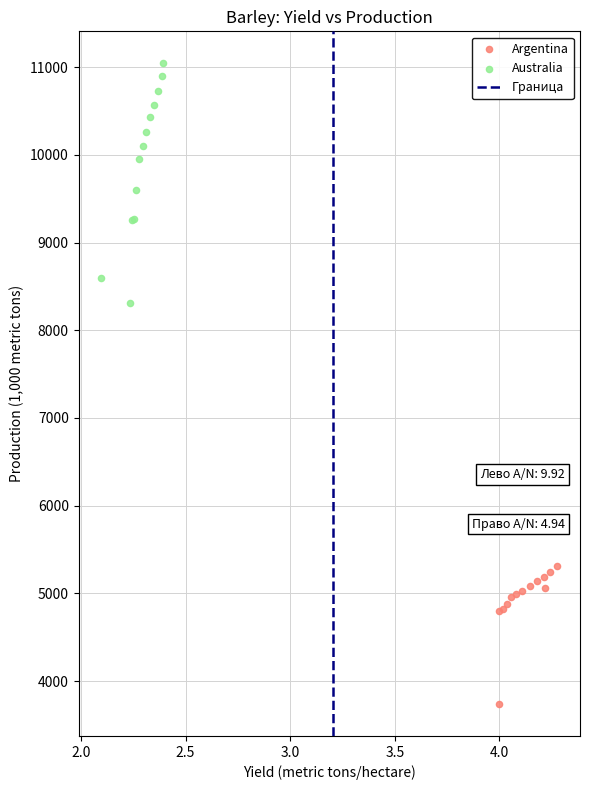

Which series has the largest Y range (max minus min)?

Australia